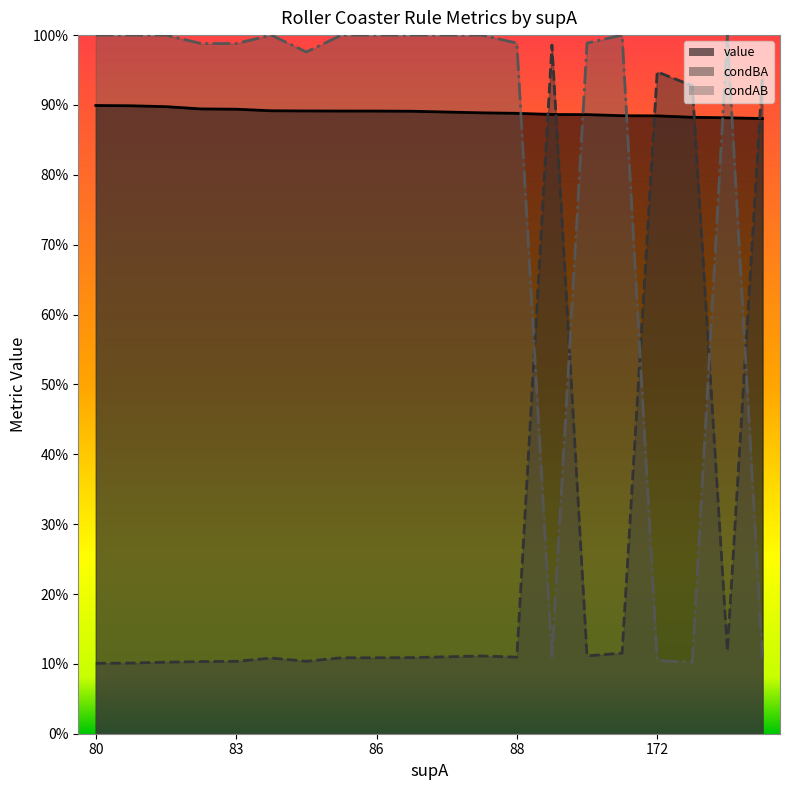

How many value values are between 0 and 1?

20